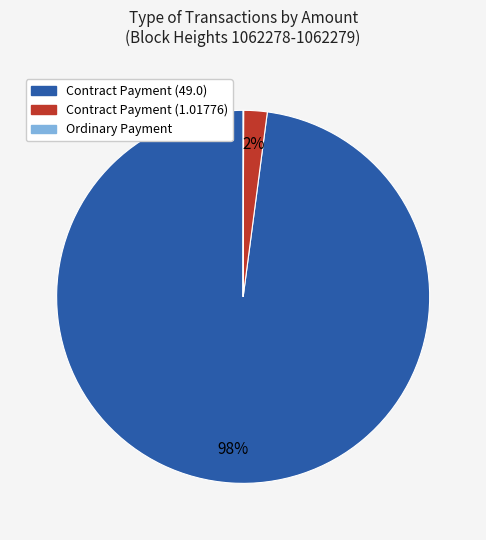

Is there a majority slice in this chart?

Yes